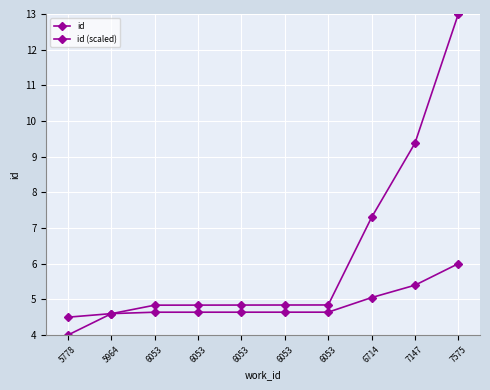

What is the lowest value of the id series?

4.0